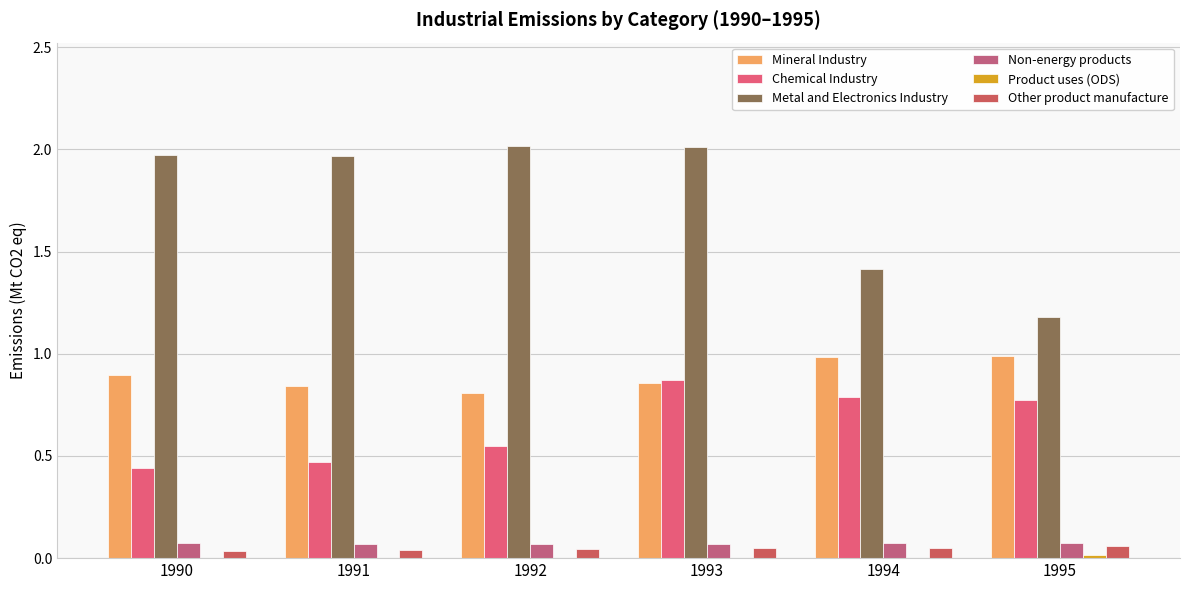

Which has a higher value, 1991 or 1993?

1993